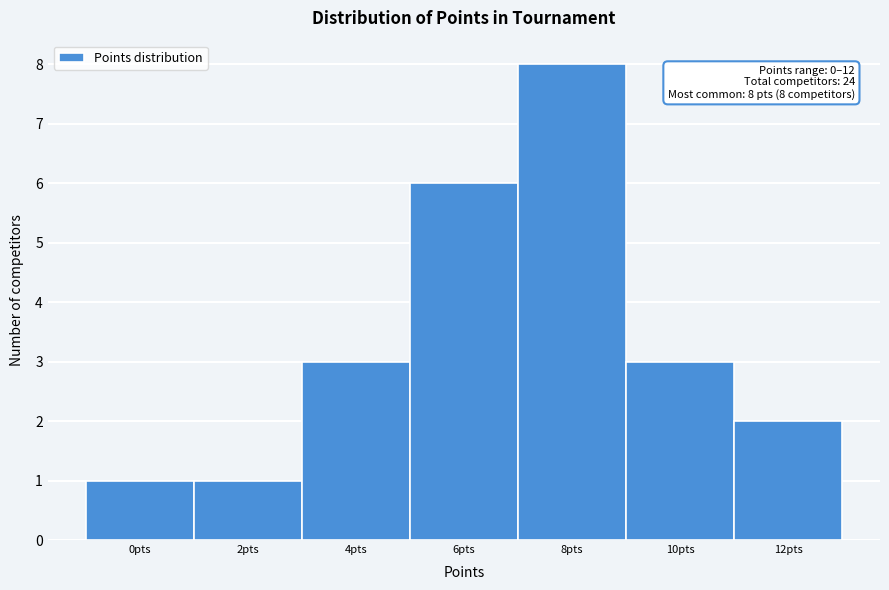

Which range on the x-axis has the tallest bar?

7 to 9